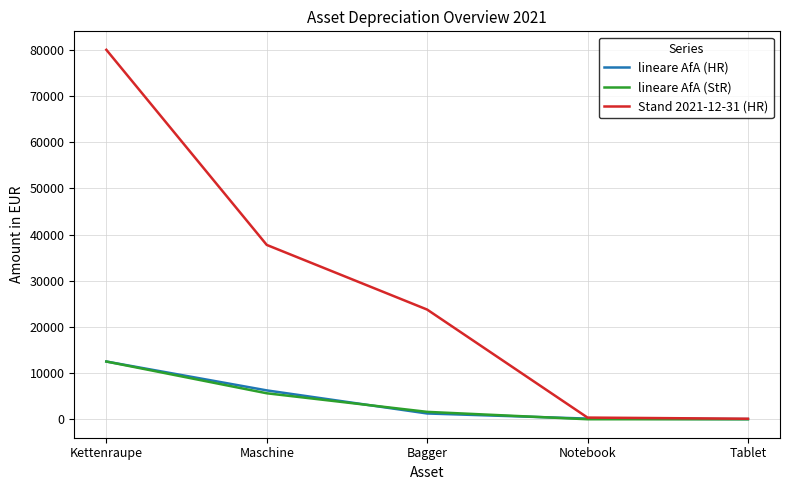

What is the total value across all series at Maschine?

49625.0